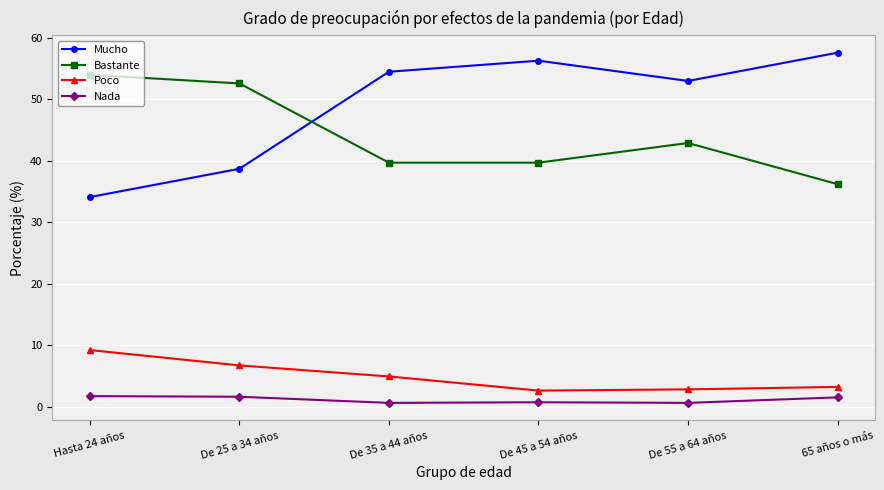

True or false: Nada and Mucho cross at least once.

False